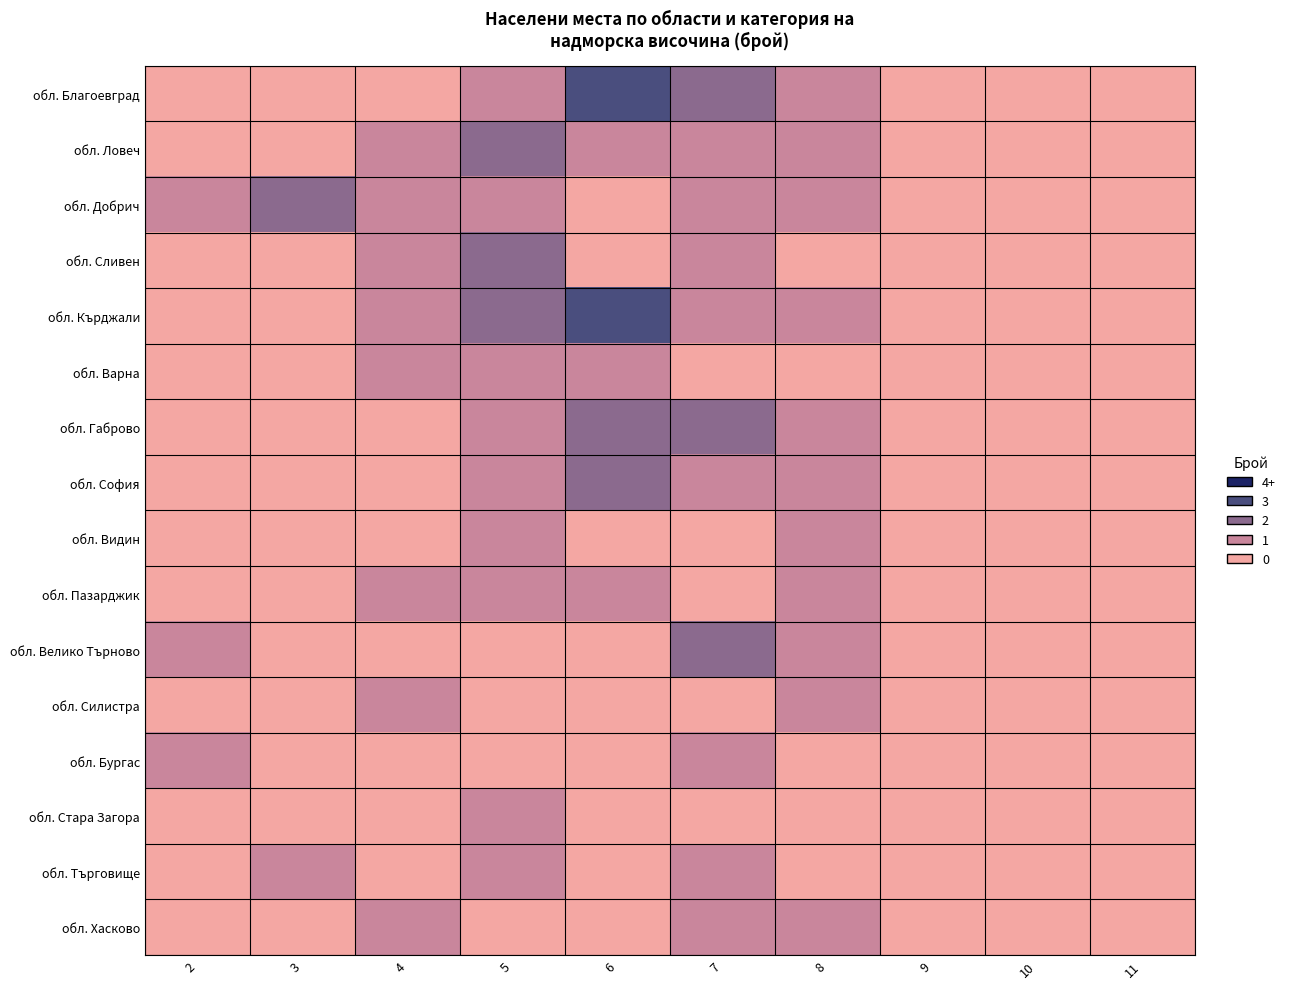

Rank the series by their maximum value, from highest to lowest.

обл. Благоевград, обл. Кърджали, обл. Ловеч, обл. Добрич, обл. Сливен, обл. Габрово, обл. София, обл. Велико Търново, обл. Варна, обл. Видин, обл. Пазарджик, обл. Силистра, обл. Бургас, обл. Стара Загора, обл. Търговище, обл. Хасково